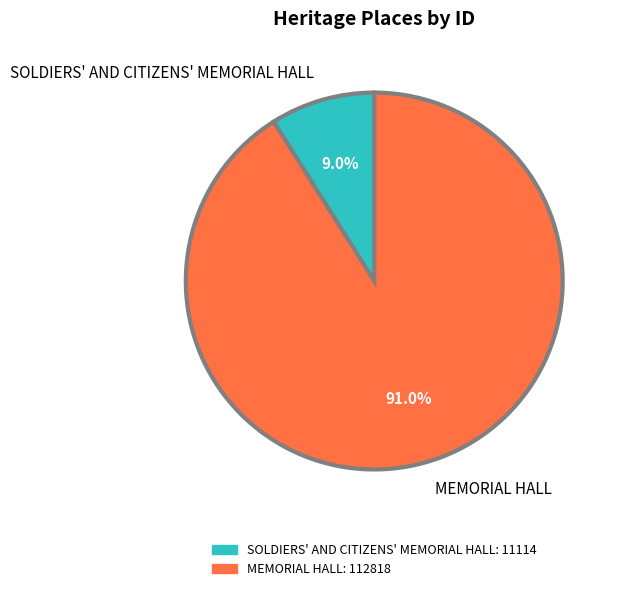

The MEMORIAL HALL slice represents 91% of the pie. True or false?

True